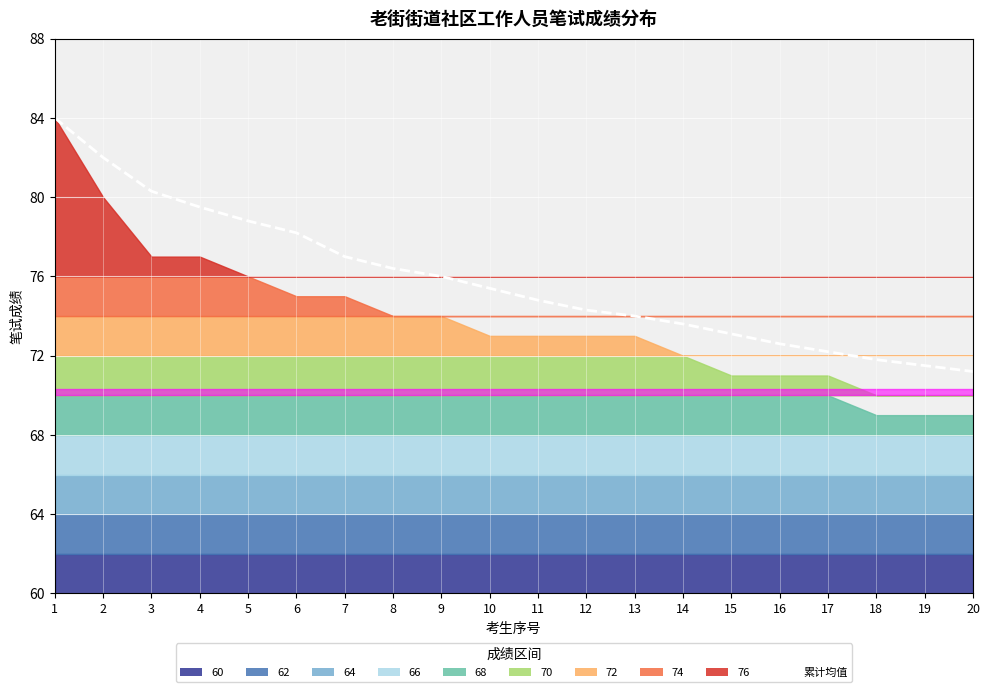

Read the value at 18.

71.8